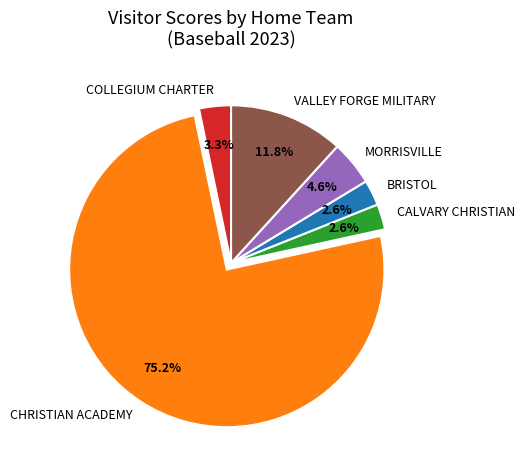

To the nearest percent, what is the difference between the largest and smallest slice percentages?

73%